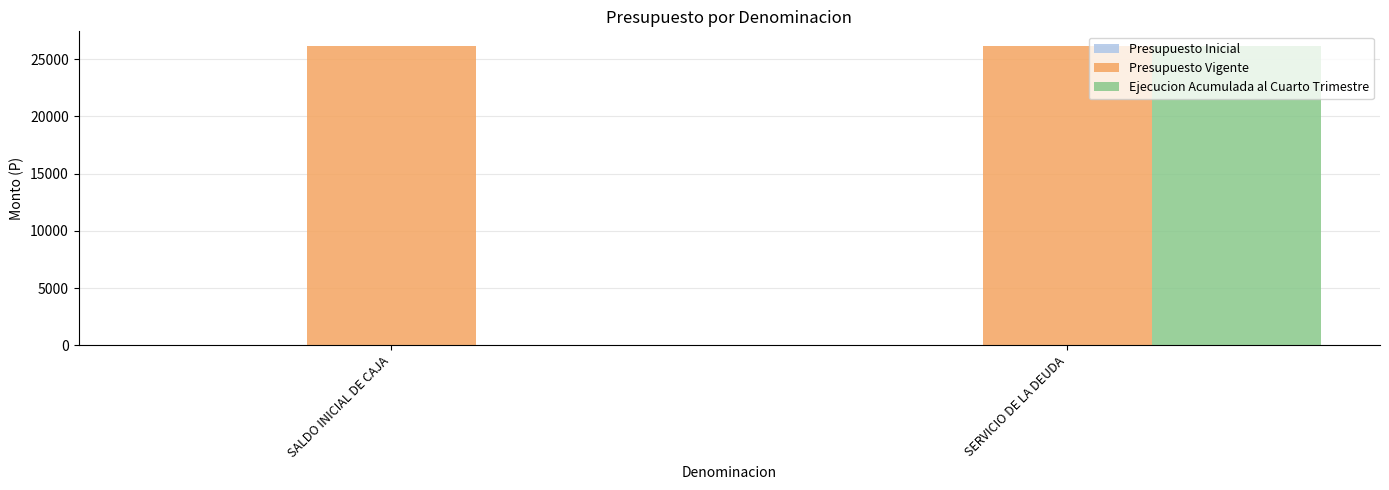

Are the bars horizontal?

No